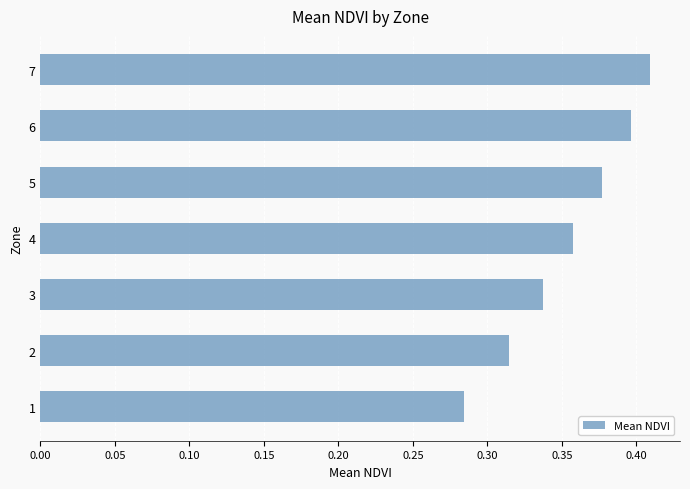

Which label corresponds to the largest value in the chart?

7